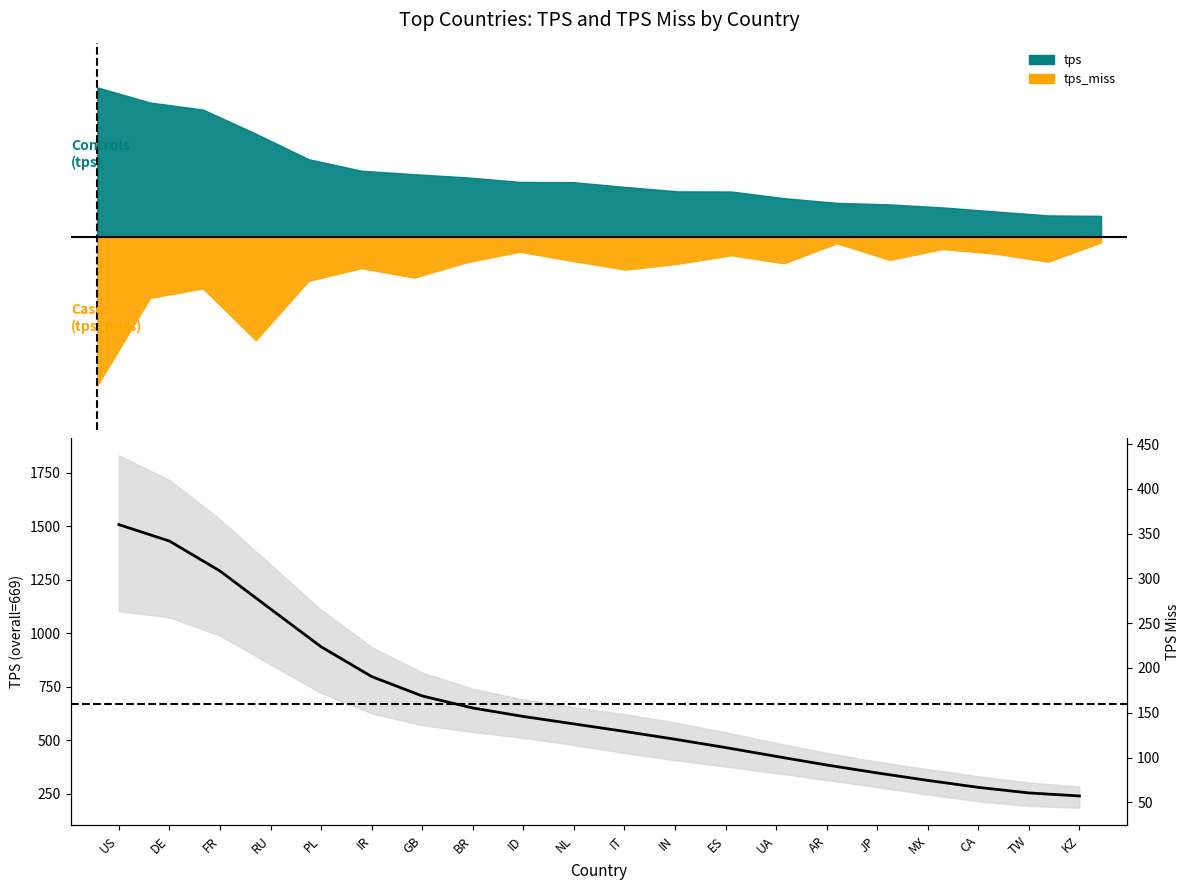

What is the difference between the maximum and minimum values?

1268.8